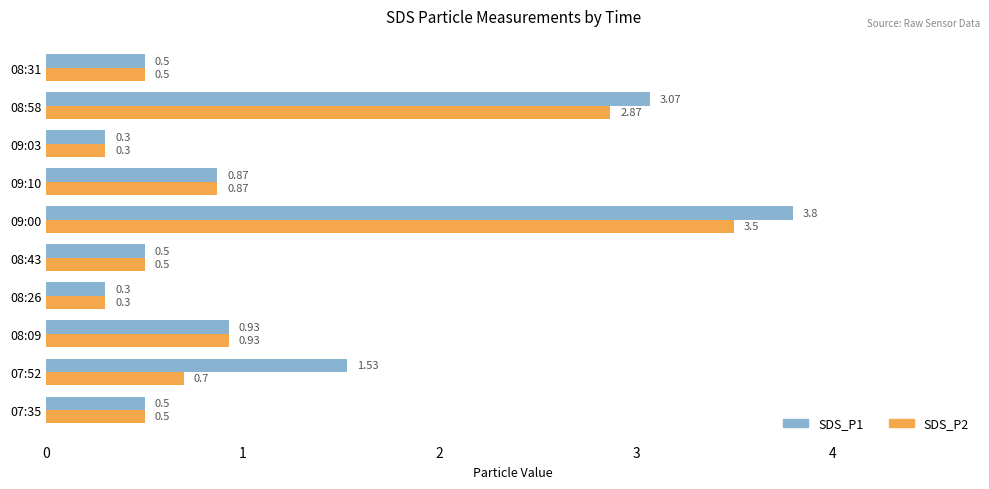

Rank the series by their average value, from highest to lowest.

SDS_P1, SDS_P2